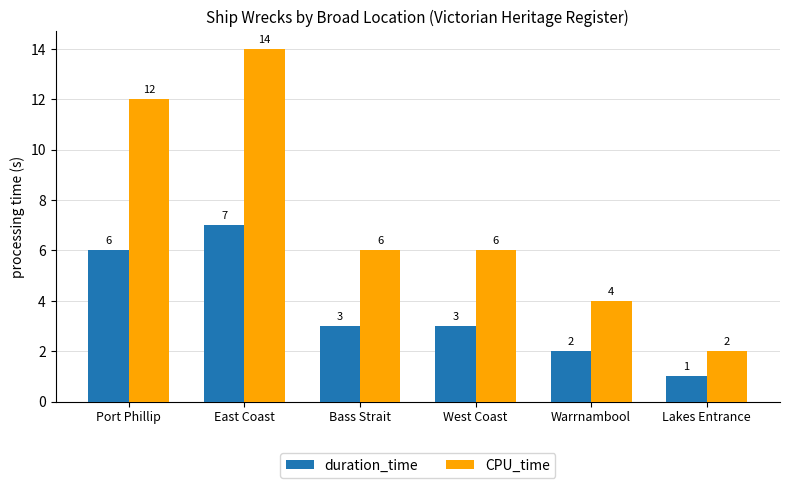

How many series are shown in this chart?

2